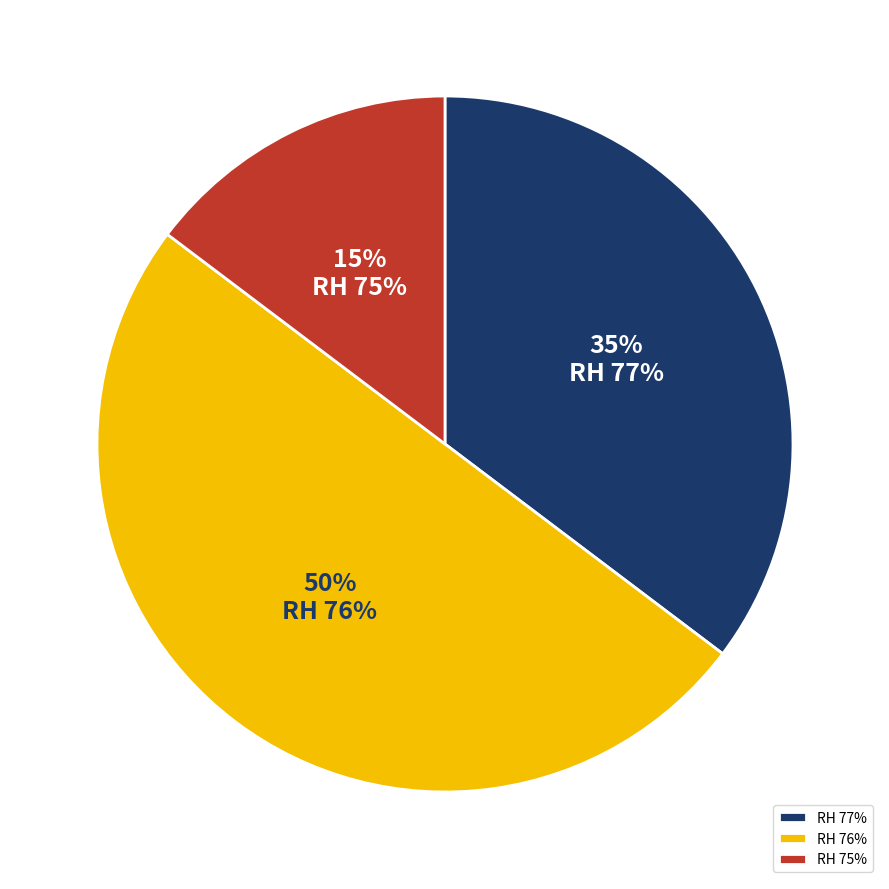

The RH 77% slice represents 40% of the pie. True or false?

False